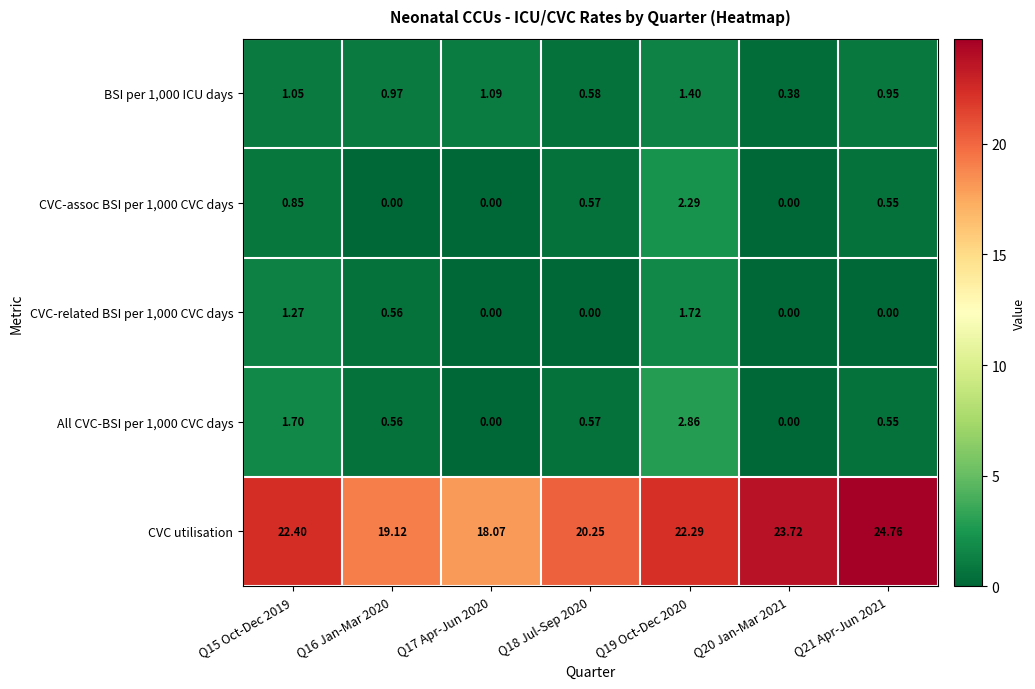

What is the maximum value shown in the chart?

24.8